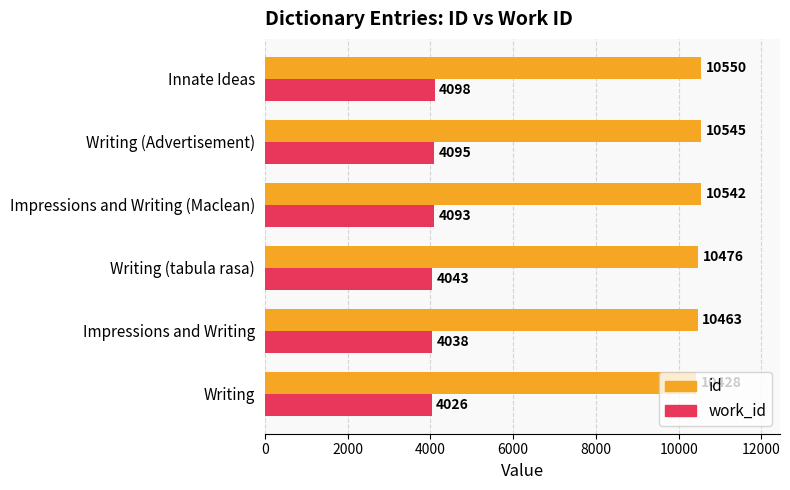

Which series has the widest spread of values?

id